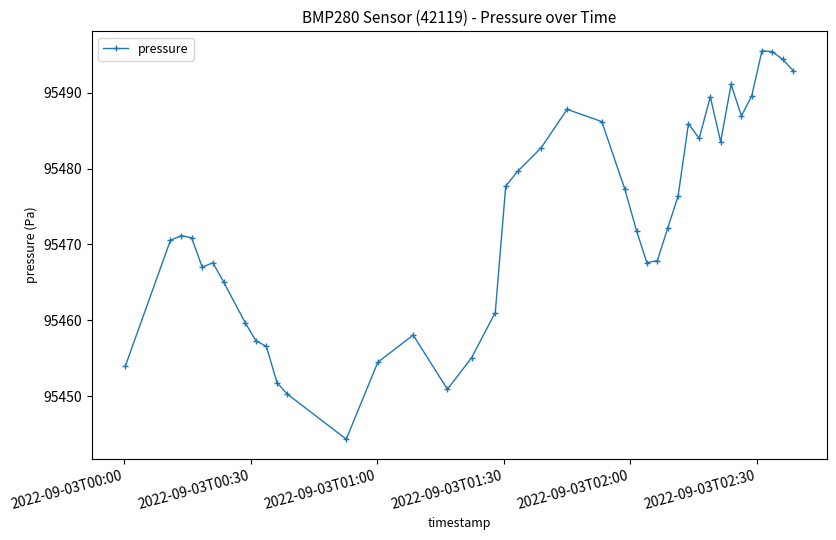

What is the smallest value displayed?

95444.3